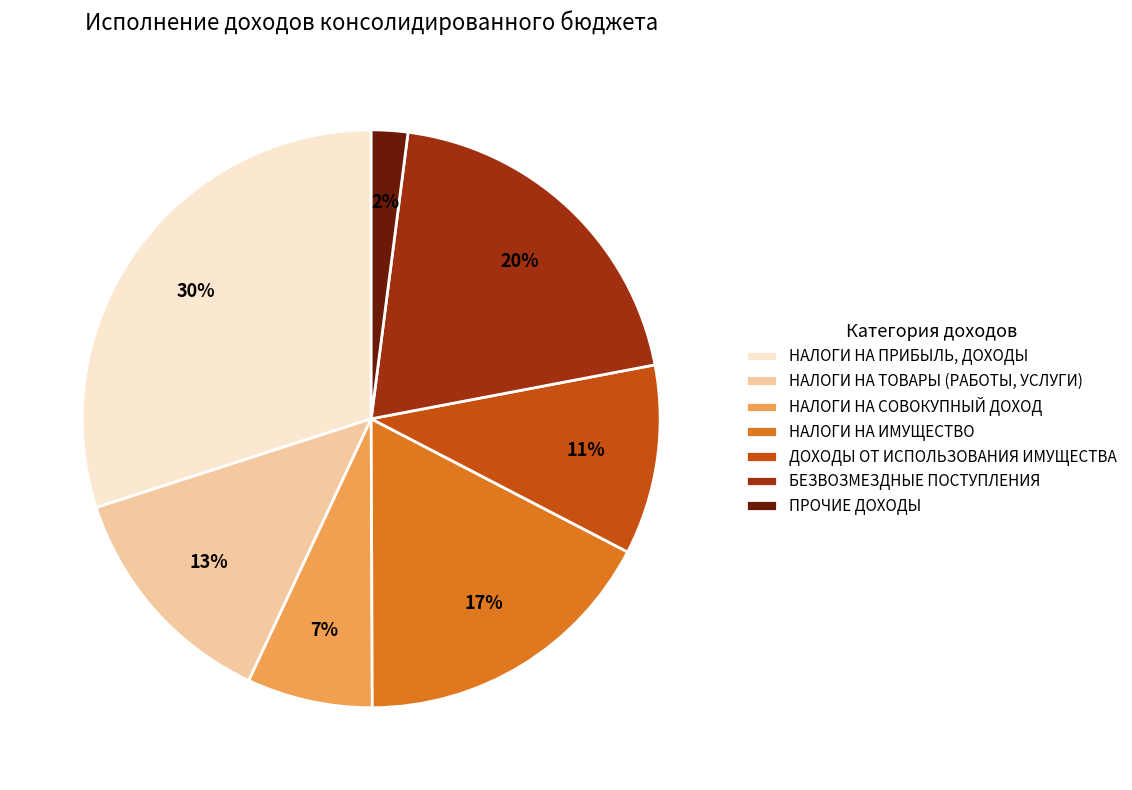

To the nearest percent, what percentage of the pie is НАЛОГИ НА ТОВАРЫ (РАБОТЫ, УСЛУГИ)?

13%